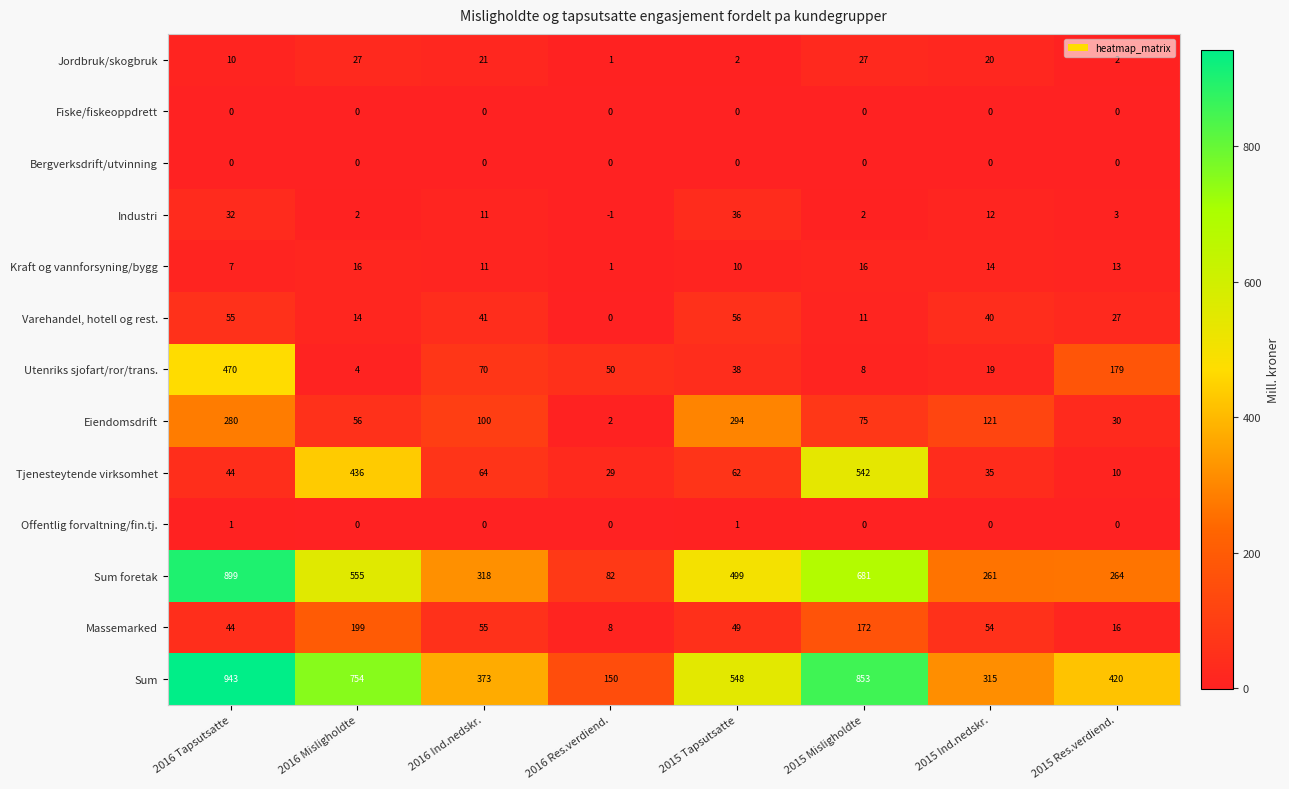

What value does the Sum series have at 2015 Ind.nedskr.?

315